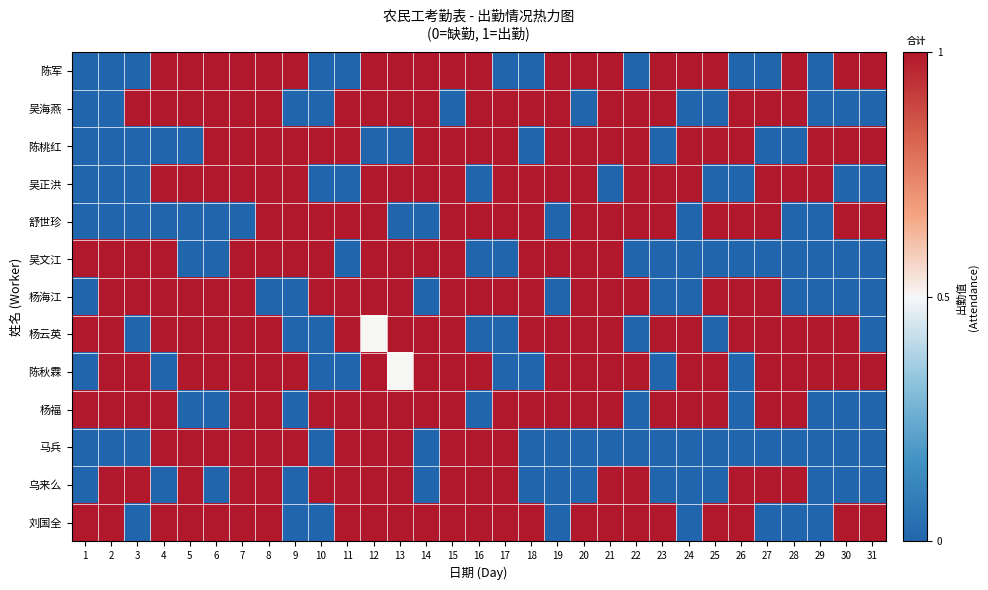

Reading right to left, transcribe all the data shown in this chart.

陈军: 31=1.0	30=1.0	29=0.0	28=1.0	27=0.0	26=0.0	25=1.0	24=1.0	23=1.0	22=0.0	21=1.0	20=1.0	19=1.0	18=0.0	17=0.0	16=1.0	15=1.0	14=1.0	13=1.0	12=1.0	11=0.0	10=0.0	9=1.0	8=1.0	7=1.0	6=1.0	5=1.0	4=1.0	3=0.0	2=0.0	1=0.0
吴海燕: 31=0.0	30=0.0	29=0.0	28=1.0	27=1.0	26=1.0	25=0.0	24=0.0	23=1.0	22=1.0	21=1.0	20=0.0	19=1.0	18=1.0	17=1.0	16=1.0	15=0.0	14=1.0	13=1.0	12=1.0	11=1.0	10=0.0	9=0.0	8=1.0	7=1.0	6=1.0	5=1.0	4=1.0	3=1.0	2=0.0	1=0.0
陈桃红: 31=1.0	30=1.0	29=1.0	28=0.0	27=0.0	26=1.0	25=1.0	24=1.0	23=0.0	22=1.0	21=1.0	20=1.0	19=1.0	18=0.0	17=1.0	16=1.0	15=1.0	14=1.0	13=0.0	12=0.0	11=1.0	10=1.0	9=1.0	8=1.0	7=1.0	6=1.0	5=0.0	4=0.0	3=0.0	2=0.0	1=0.0
吴正洪: 31=0.0	30=0.0	29=1.0	28=1.0	27=1.0	26=0.0	25=0.0	24=1.0	23=1.0	22=1.0	21=0.0	20=1.0	19=1.0	18=1.0	17=1.0	16=0.0	15=1.0	14=1.0	13=1.0	12=1.0	11=0.0	10=0.0	9=1.0	8=1.0	7=1.0	6=1.0	5=1.0	4=1.0	3=0.0	2=0.0	1=0.0
舒世珍: 31=1.0	30=1.0	29=0.0	28=0.0	27=1.0	26=1.0	25=1.0	24=0.0	23=1.0	22=1.0	21=1.0	20=1.0	19=0.0	18=1.0	17=1.0	16=1.0	15=1.0	14=0.0	13=0.0	12=1.0	11=1.0	10=1.0	9=1.0	8=1.0	7=0.0	6=0.0	5=0.0	4=0.0	3=0.0	2=0.0	1=0.0
吴文江: 31=0.0	30=0.0	29=0.0	28=0.0	27=0.0	26=0.0	25=0.0	24=0.0	23=0.0	22=0.0	21=1.0	20=1.0	19=1.0	18=1.0	17=0.0	16=0.0	15=1.0	14=1.0	13=1.0	12=1.0	11=0.0	10=1.0	9=1.0	8=1.0	7=1.0	6=0.0	5=0.0	4=1.0	3=1.0	2=1.0	1=1.0
杨海江: 31=0.0	30=0.0	29=0.0	28=0.0	27=1.0	26=1.0	25=1.0	24=0.0	23=0.0	22=1.0	21=1.0	20=1.0	19=0.0	18=1.0	17=1.0	16=1.0	15=1.0	14=0.0	13=1.0	12=1.0	11=1.0	10=1.0	9=0.0	8=0.0	7=1.0	6=1.0	5=1.0	4=1.0	3=1.0	2=1.0	1=0.0
杨云英: 31=0.0	30=1.0	29=1.0	28=1.0	27=1.0	26=1.0	25=0.0	24=1.0	23=1.0	22=0.0	21=1.0	20=1.0	19=1.0	18=1.0	17=0.0	16=0.0	15=1.0	14=1.0	13=1.0	12=0.5	11=1.0	10=0.0	9=0.0	8=1.0	7=1.0	6=1.0	5=1.0	4=1.0	3=0.0	2=1.0	1=1.0
陈秋霖: 31=1.0	30=1.0	29=1.0	28=1.0	27=1.0	26=0.0	25=1.0	24=1.0	23=0.0	22=1.0	21=1.0	20=1.0	19=1.0	18=0.0	17=0.0	16=1.0	15=1.0	14=1.0	13=0.5	12=1.0	11=0.0	10=0.0	9=1.0	8=1.0	7=1.0	6=1.0	5=1.0	4=0.0	3=1.0	2=1.0	1=0.0
杨福: 31=0.0	30=0.0	29=0.0	28=1.0	27=1.0	26=0.0	25=1.0	24=1.0	23=1.0	22=0.0	21=1.0	20=1.0	19=1.0	18=1.0	17=1.0	16=0.0	15=1.0	14=1.0	13=1.0	12=1.0	11=1.0	10=1.0	9=0.0	8=1.0	7=1.0	6=0.0	5=0.0	4=1.0	3=1.0	2=1.0	1=1.0
马兵: 31=0.0	30=0.0	29=0.0	28=0.0	27=0.0	26=0.0	25=0.0	24=0.0	23=0.0	22=0.0	21=0.0	20=0.0	19=0.0	18=0.0	17=1.0	16=1.0	15=1.0	14=0.0	13=1.0	12=1.0	11=1.0	10=0.0	9=1.0	8=1.0	7=1.0	6=1.0	5=1.0	4=1.0	3=0.0	2=0.0	1=0.0
乌来么: 31=0.0	30=0.0	29=0.0	28=1.0	27=1.0	26=1.0	25=0.0	24=0.0	23=0.0	22=1.0	21=1.0	20=0.0	19=0.0	18=0.0	17=1.0	16=1.0	15=1.0	14=0.0	13=1.0	12=1.0	11=1.0	10=1.0	9=0.0	8=1.0	7=1.0	6=0.0	5=1.0	4=0.0	3=1.0	2=1.0	1=0.0
刘国全: 31=1.0	30=1.0	29=0.0	28=0.0	27=0.0	26=1.0	25=1.0	24=0.0	23=1.0	22=1.0	21=1.0	20=1.0	19=0.0	18=1.0	17=1.0	16=1.0	15=1.0	14=1.0	13=1.0	12=1.0	11=1.0	10=0.0	9=0.0	8=1.0	7=1.0	6=1.0	5=1.0	4=1.0	3=0.0	2=1.0	1=1.0